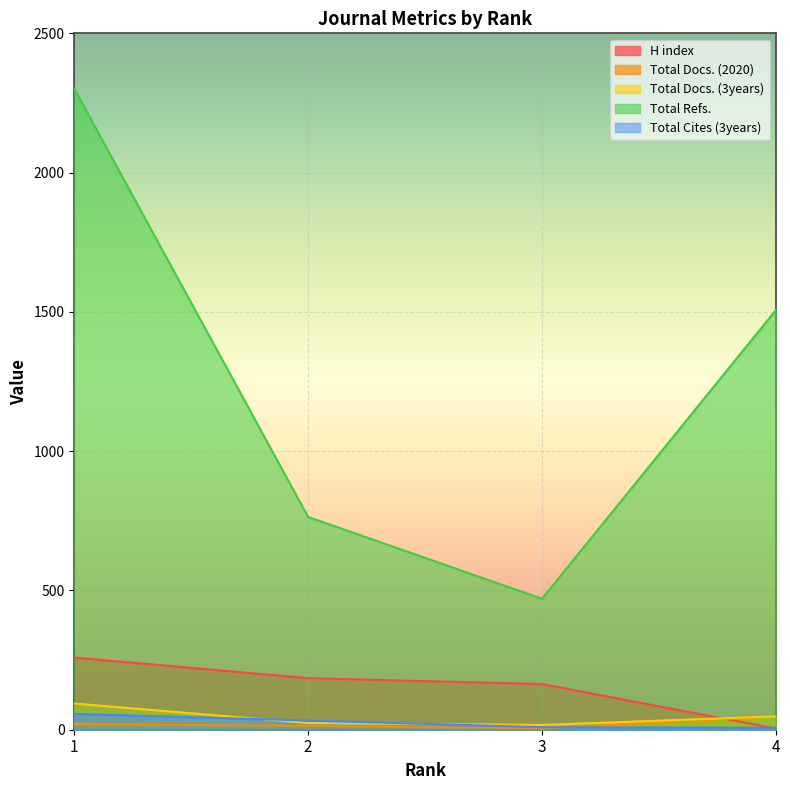

Reading left to right, transcribe all the data shown in this chart.

H index: 1=259	2=185	3=164	4=4
Total Docs. (2020): 1=20	2=14	3=5	4=48
Total Docs. (3years): 1=94	2=24	3=17	4=48
Total Refs.: 1=2301	2=764	3=470	4=1506
Total Cites (3years): 1=57	2=33	3=9	4=7